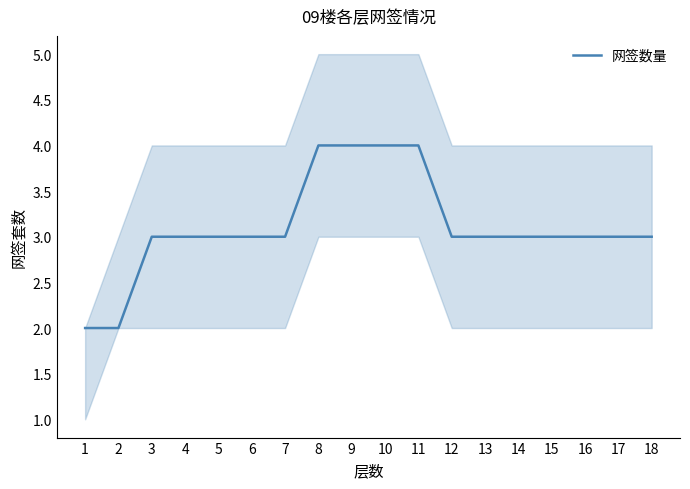

What is the approximate value at 12?

3